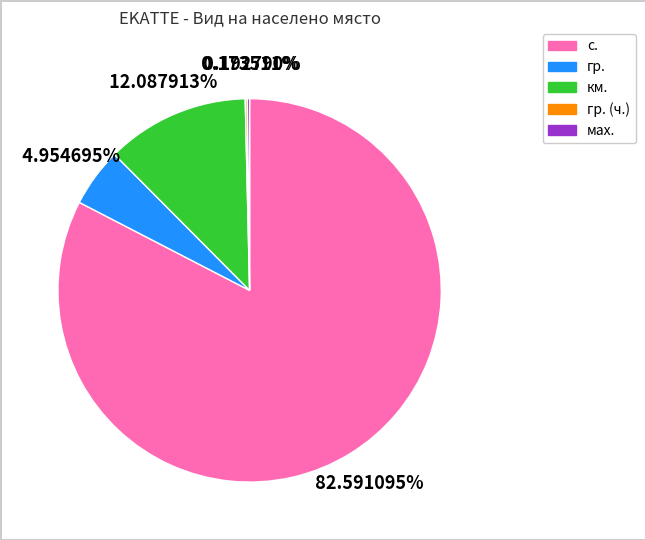

Does any single category account for the majority?

Yes